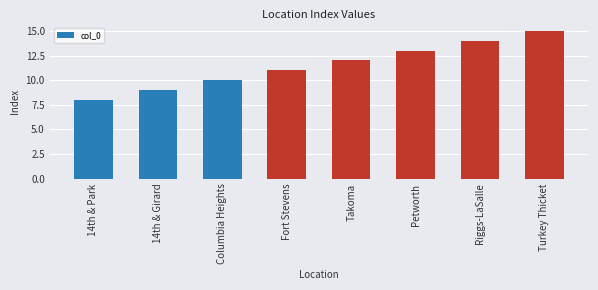

What value does the data have at Columbia Heights?

10